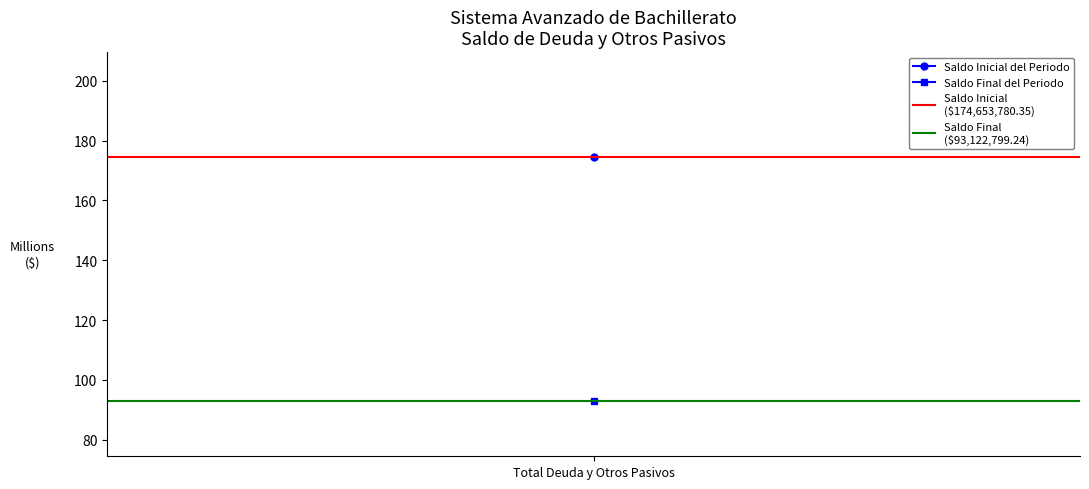

What is the greatest value displayed?

174653780.3